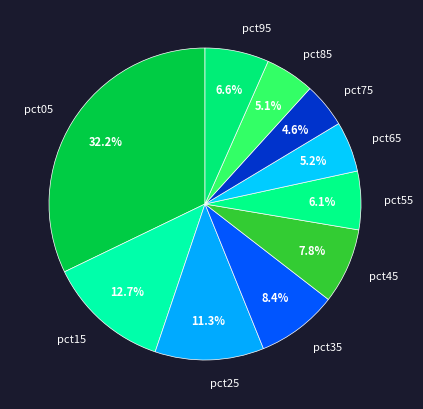

Combined, what portion of the pie is pct25 and pct35?

19.7%